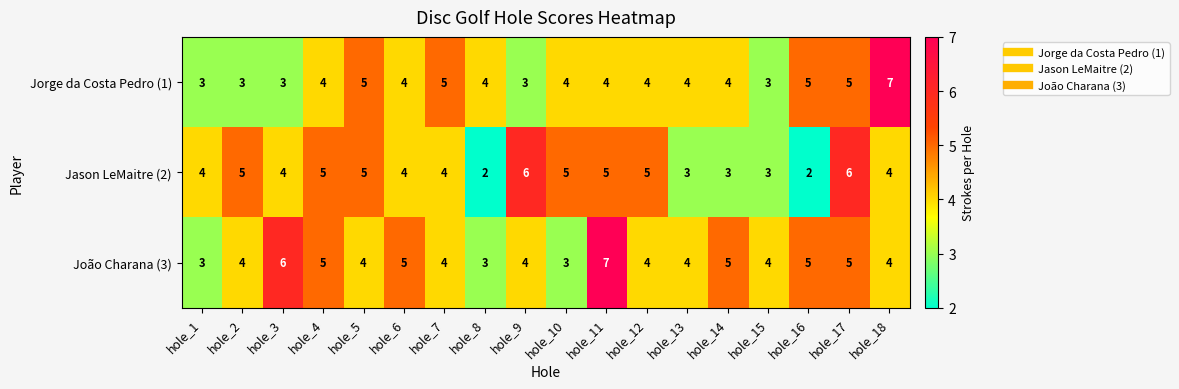

The value of Jorge da Costa Pedro (1) at hole_3 is 3. True or false?

True